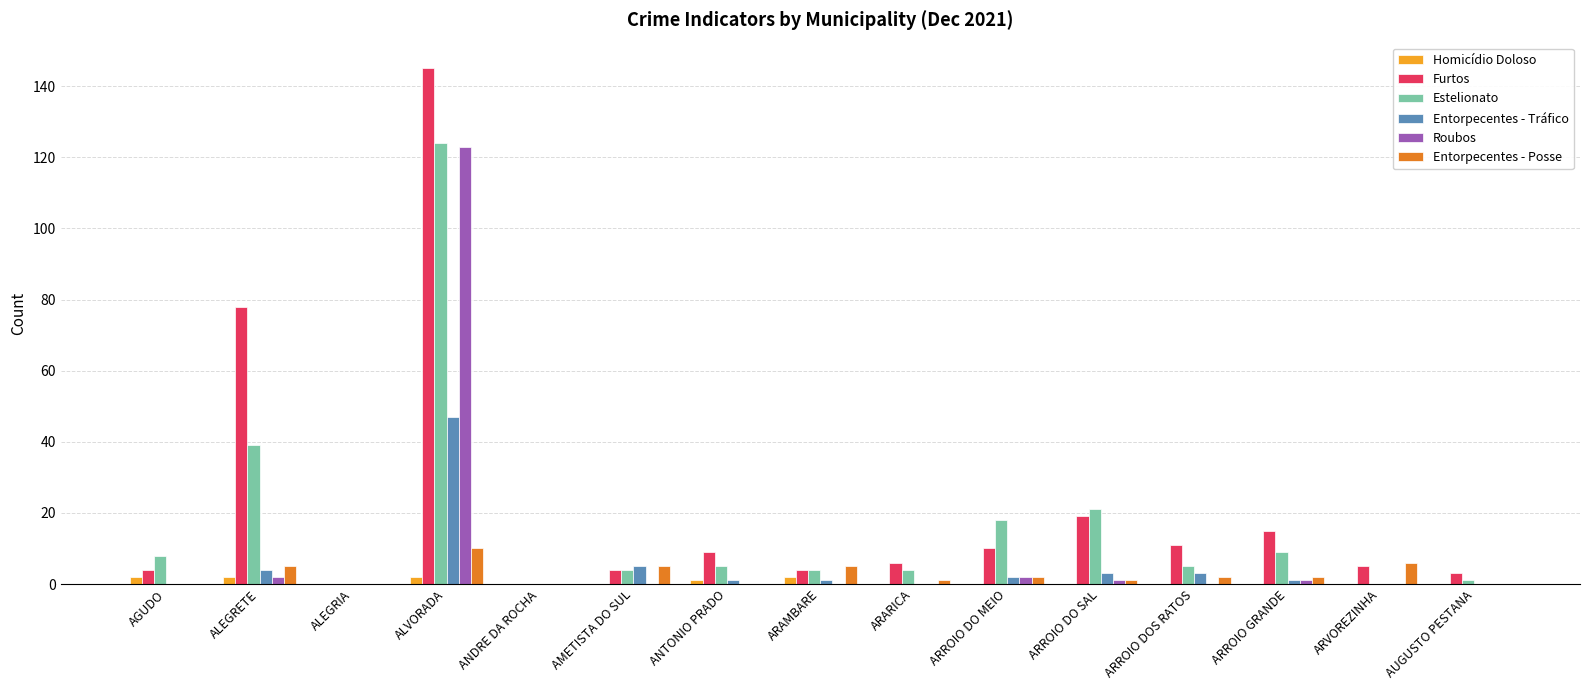

Reading left to right, what are all the values shown in this chart?

Homicídio Doloso: AGUDO=2	ALEGRETE=2	ALEGRIA=0	ALVORADA=2	ANDRE DA ROCHA=0	AMETISTA DO SUL=0	ANTONIO PRADO=1	ARAMBARE=2	ARARICA=0	ARROIO DO MEIO=0	ARROIO DO SAL=0	ARROIO DOS RATOS=0	ARROIO GRANDE=0	ARVOREZINHA=0	AUGUSTO PESTANA=0
Furtos: AGUDO=4	ALEGRETE=78	ALEGRIA=0	ALVORADA=145	ANDRE DA ROCHA=0	AMETISTA DO SUL=4	ANTONIO PRADO=9	ARAMBARE=4	ARARICA=6	ARROIO DO MEIO=10	ARROIO DO SAL=19	ARROIO DOS RATOS=11	ARROIO GRANDE=15	ARVOREZINHA=5	AUGUSTO PESTANA=3
Estelionato: AGUDO=8	ALEGRETE=39	ALEGRIA=0	ALVORADA=124	ANDRE DA ROCHA=0	AMETISTA DO SUL=4	ANTONIO PRADO=5	ARAMBARE=4	ARARICA=4	ARROIO DO MEIO=18	ARROIO DO SAL=21	ARROIO DOS RATOS=5	ARROIO GRANDE=9	ARVOREZINHA=0	AUGUSTO PESTANA=1
Entorpecentes - Tráfico: AGUDO=0	ALEGRETE=4	ALEGRIA=0	ALVORADA=47	ANDRE DA ROCHA=0	AMETISTA DO SUL=5	ANTONIO PRADO=1	ARAMBARE=1	ARARICA=0	ARROIO DO MEIO=2	ARROIO DO SAL=3	ARROIO DOS RATOS=3	ARROIO GRANDE=1	ARVOREZINHA=0	AUGUSTO PESTANA=0
Roubos: AGUDO=0	ALEGRETE=2	ALEGRIA=0	ALVORADA=123	ANDRE DA ROCHA=0	AMETISTA DO SUL=0	ANTONIO PRADO=0	ARAMBARE=0	ARARICA=0	ARROIO DO MEIO=2	ARROIO DO SAL=1	ARROIO DOS RATOS=0	ARROIO GRANDE=1	ARVOREZINHA=0	AUGUSTO PESTANA=0
Entorpecentes - Posse: AGUDO=0	ALEGRETE=5	ALEGRIA=0	ALVORADA=10	ANDRE DA ROCHA=0	AMETISTA DO SUL=5	ANTONIO PRADO=0	ARAMBARE=5	ARARICA=1	ARROIO DO MEIO=2	ARROIO DO SAL=1	ARROIO DOS RATOS=2	ARROIO GRANDE=2	ARVOREZINHA=6	AUGUSTO PESTANA=0